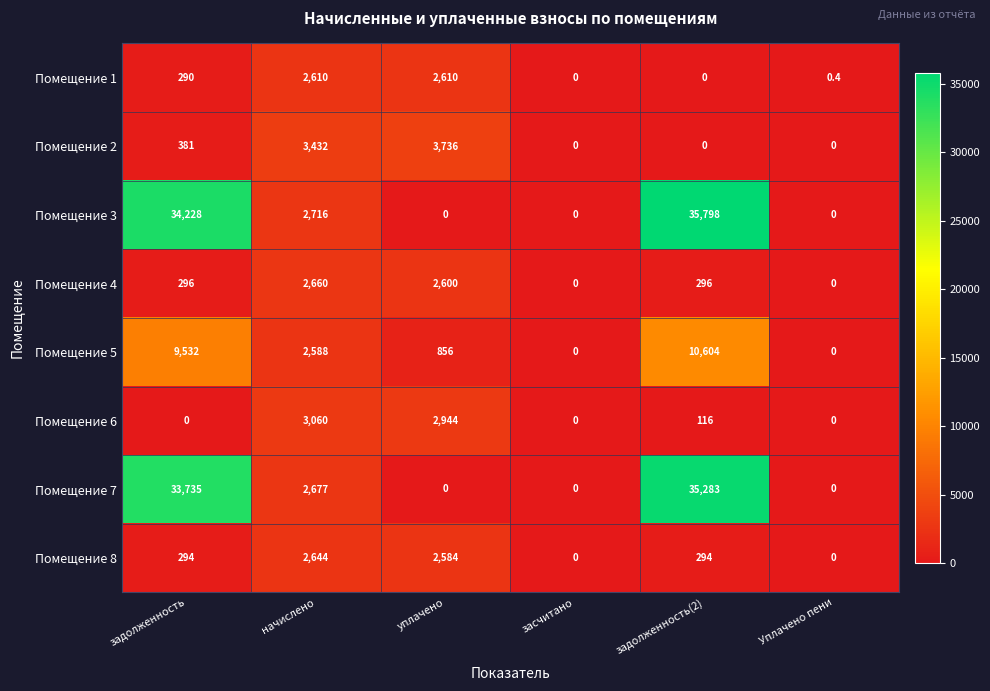

What is the sum of all Помещение 2 values?

7549.0